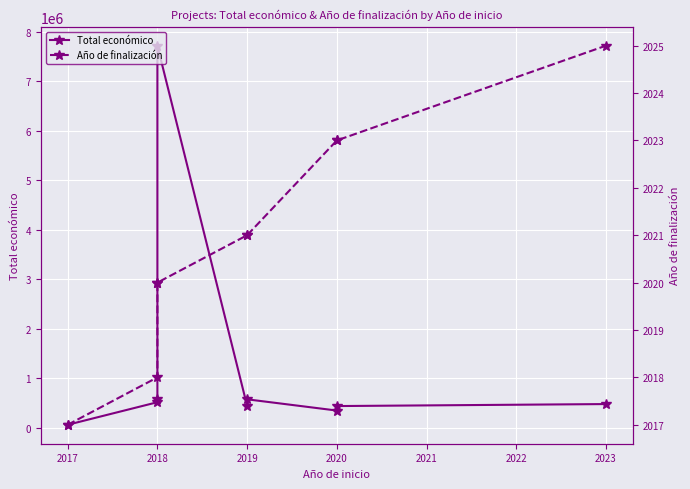

What are all the series names shown in the legend?

Total económico, Año de finalización